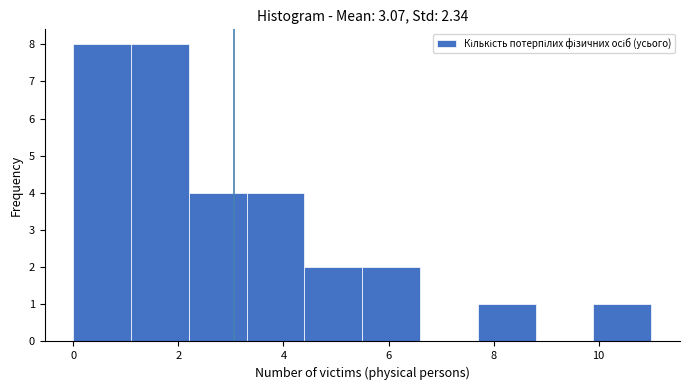

Reading left to right, transcribe this chart: for each bar, give the range it covers on the x-axis and its height. Neither the bar edges nor the heights are printed on the chart, so give them approximately, as read against the axes.

0.0 to 1.1: 8
1.1 to 2.2: 8
2.2 to 3.3: 4
3.3 to 4.4: 4
4.4 to 5.5: 2
5.5 to 6.6: 2
6.6 to 7.7: 0
7.7 to 8.8: 1
8.8 to 9.9: 0
9.9 to 11.0: 1